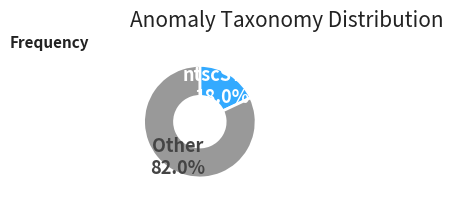

Is there a majority slice in this chart?

Yes